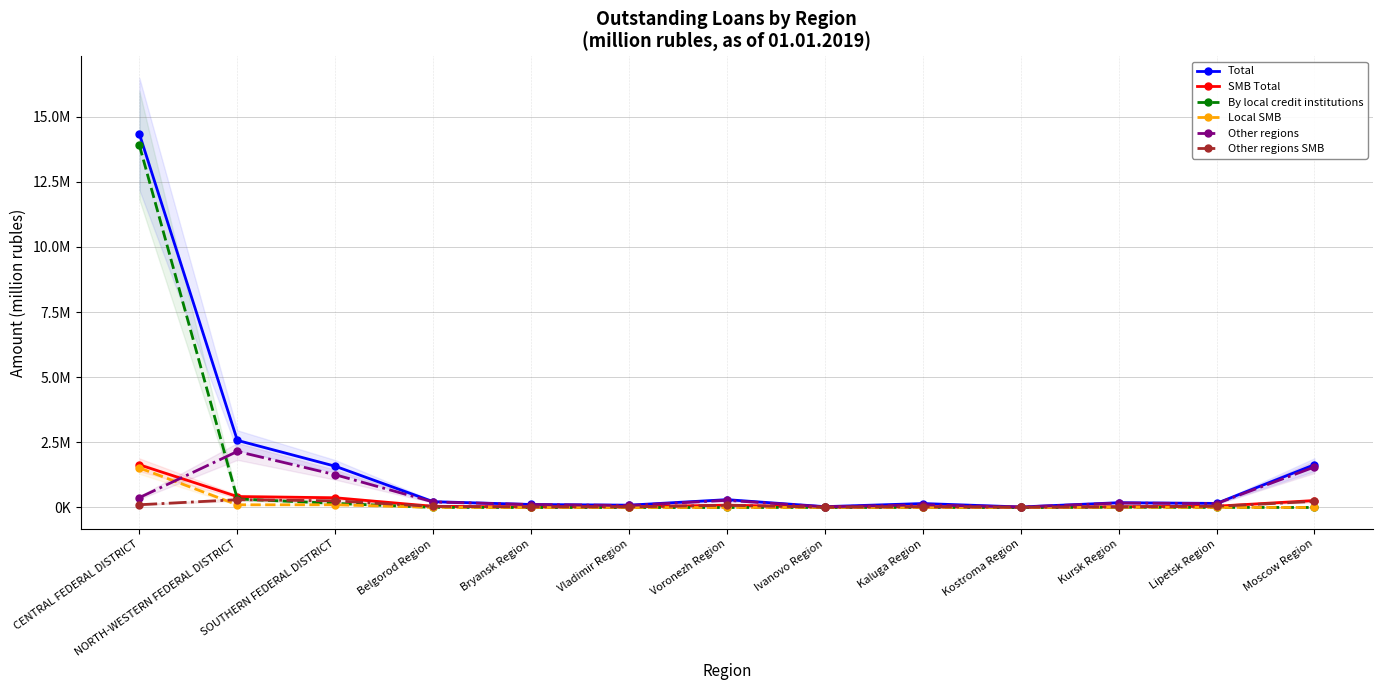

What is the lowest value of the Other regions SMB series?

9489